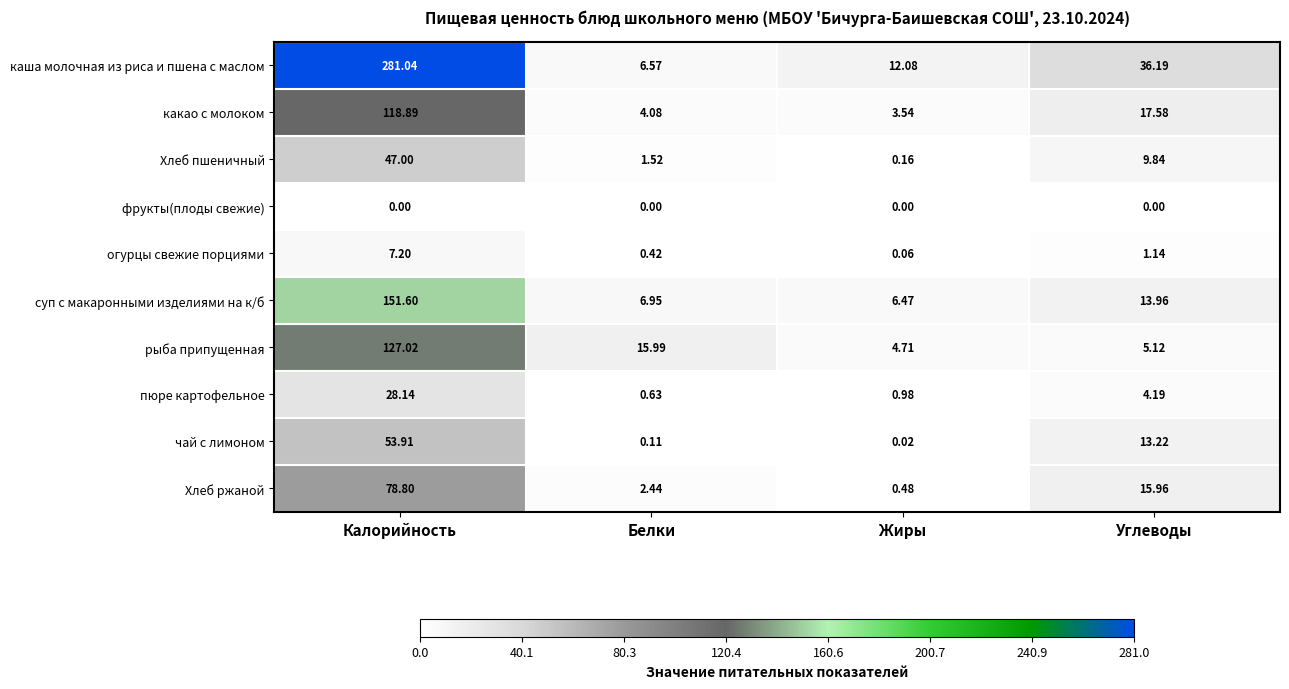

Where is огурцы свежие порциями nearest to the value 3?

Углеводы